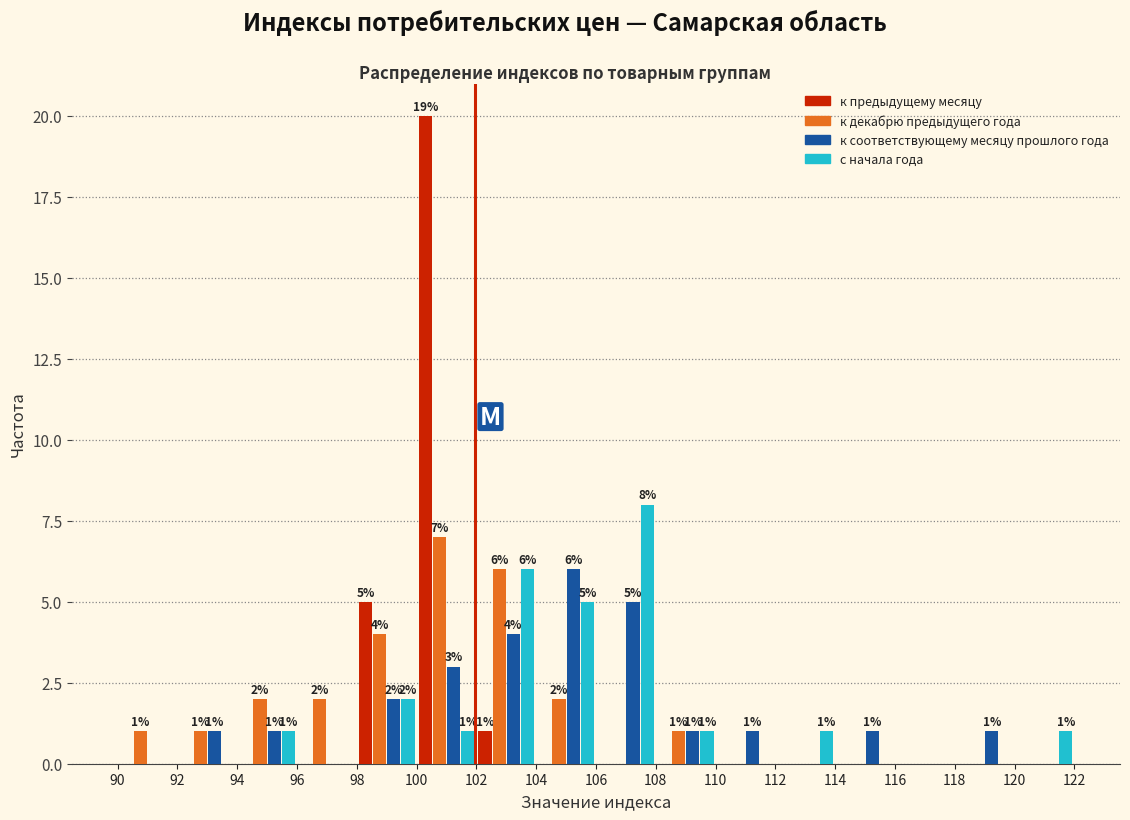

In the к предыдущему месяцу series, which range on the x-axis has the tallest bar?

100 to 102